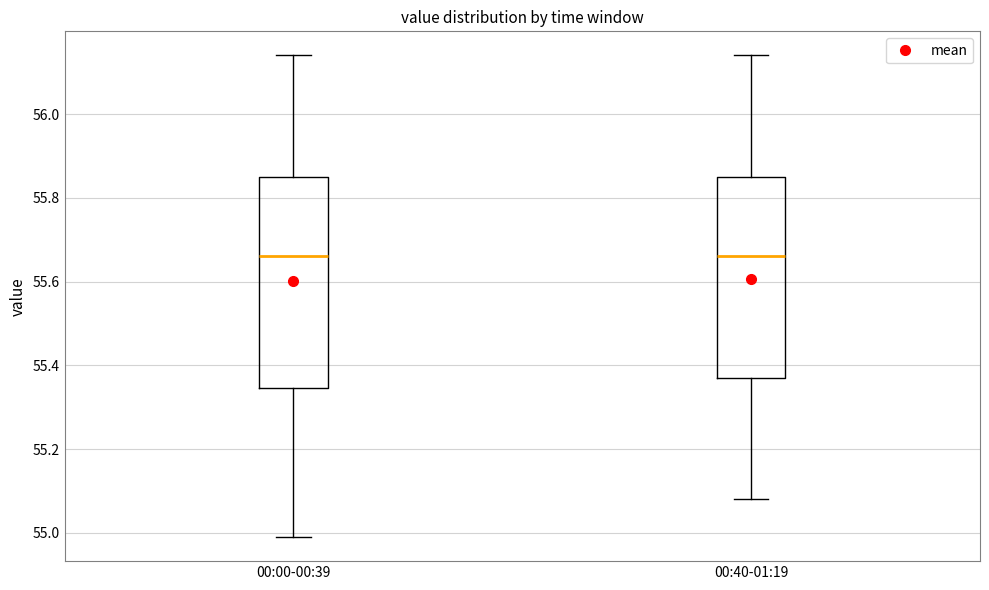

Reading left to right, read every box against the y-axis: the position of its median line, the range the box covers, and the ends of its whiskers. The values are not printed on the chart, so give them approximately, as read against the axis.

00:00-00:39: median 55.66, box 55.34 to 55.86, whiskers 55.00 to 56.14
00:40-01:19: median 55.66, box 55.38 to 55.86, whiskers 55.08 to 56.14